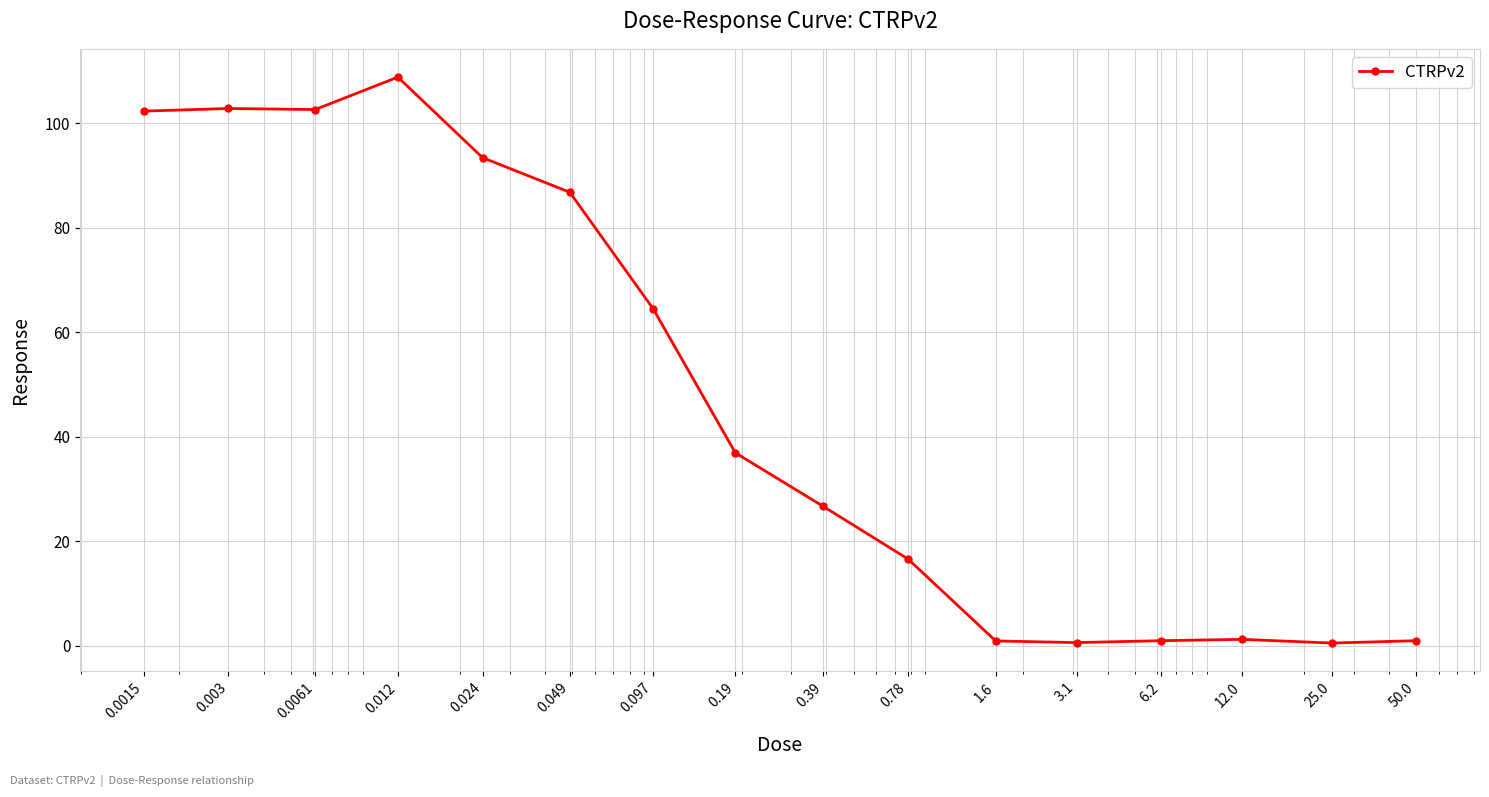

Does the chart display data point markers on the line(s)?

Yes